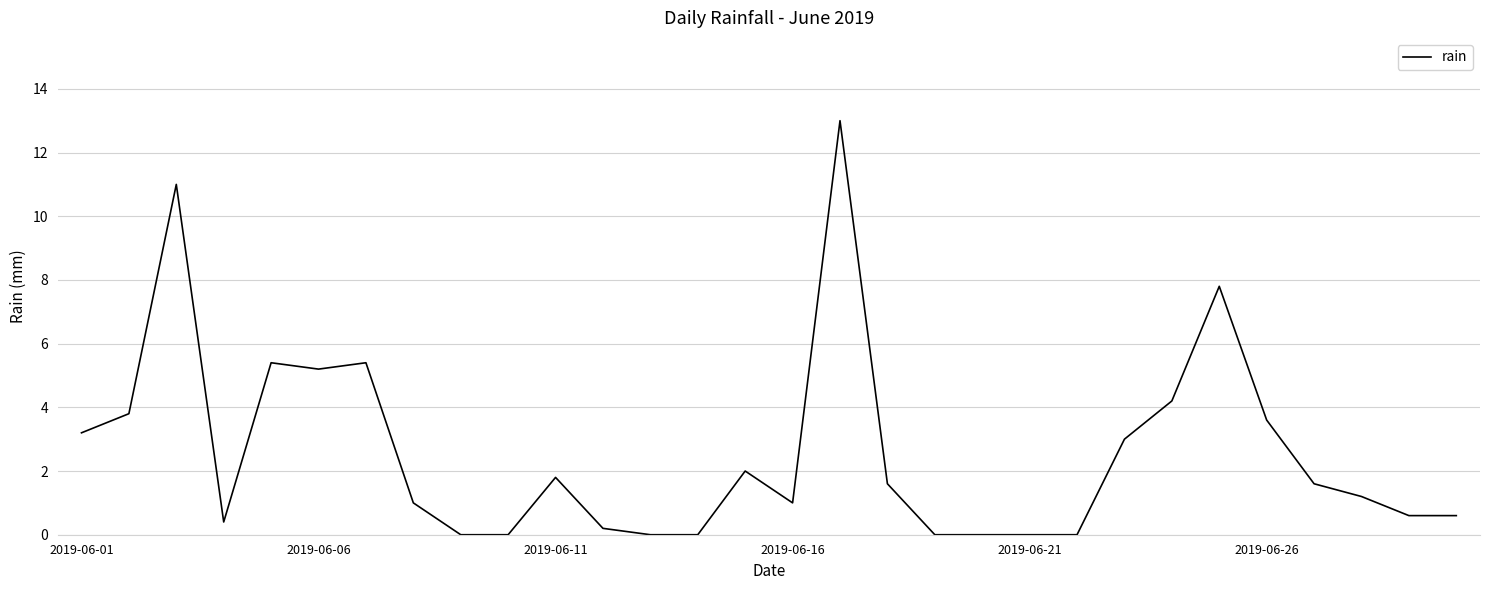

What is the difference between the maximum and minimum values?

13.0